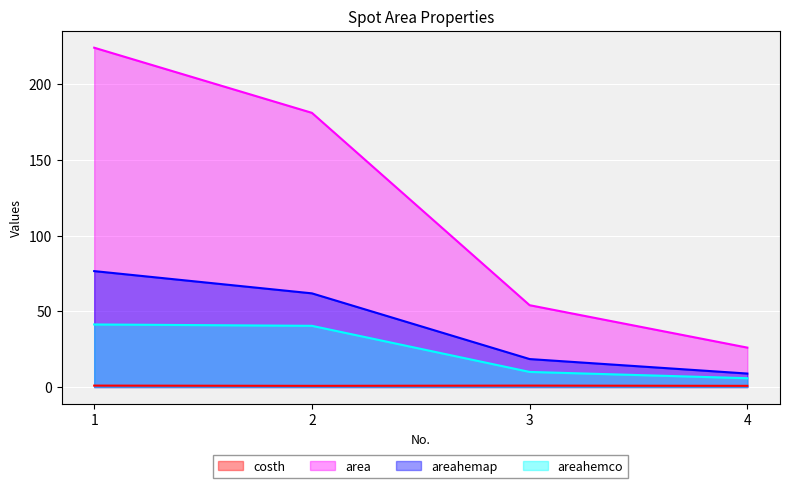

What is the value of the area point at the 4th from the left?

26.0